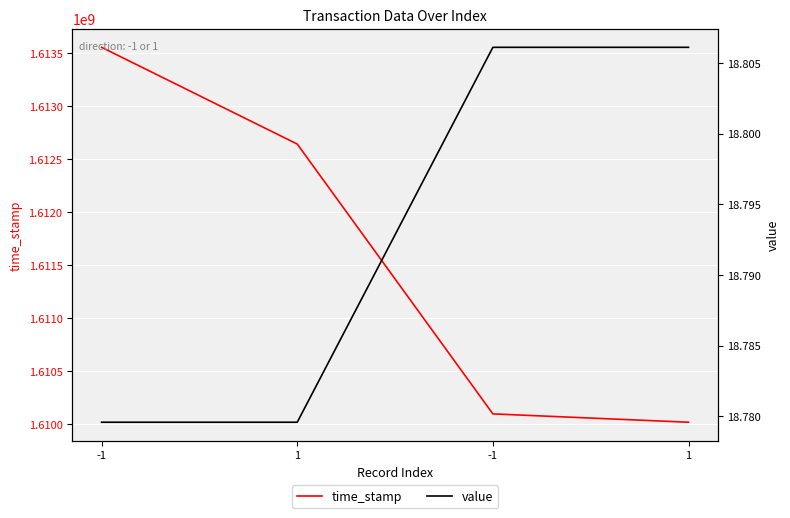

Reading left to right, what are all the values shown in this chart?

time_stamp: 1613557668.0	1612645286.0	1610100099.0	1610021404.0
value: 18.8	18.8	18.8	18.8